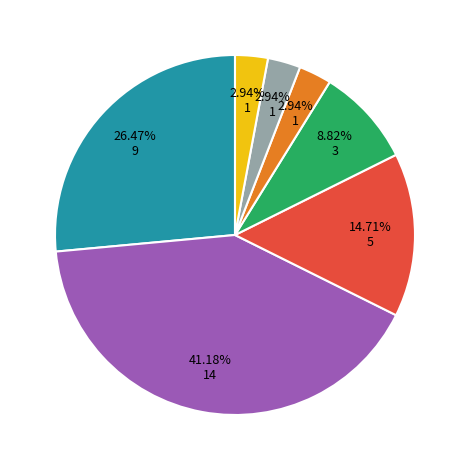

Is there any slice that represents more than half of the pie?

No